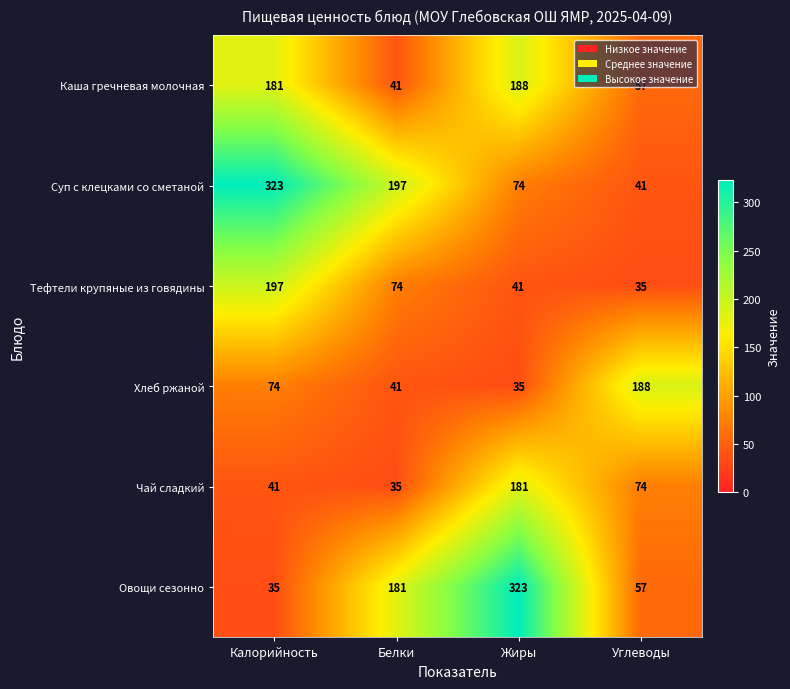

What is the difference between the second highest and minimum values in the Суп с клецками со сметаной series?

156